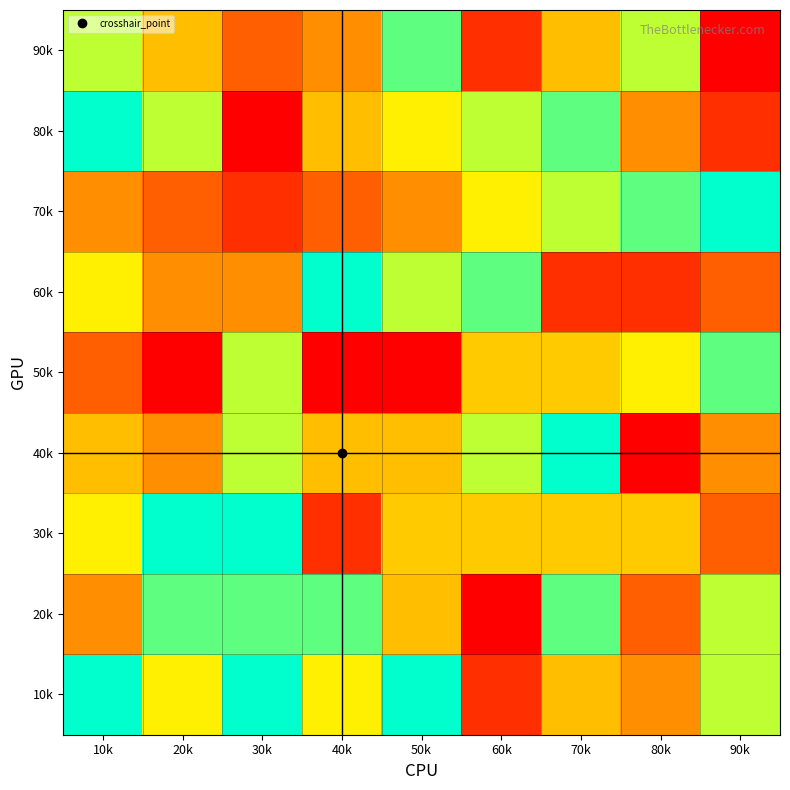

What is the maximum value shown in the chart?

9.0